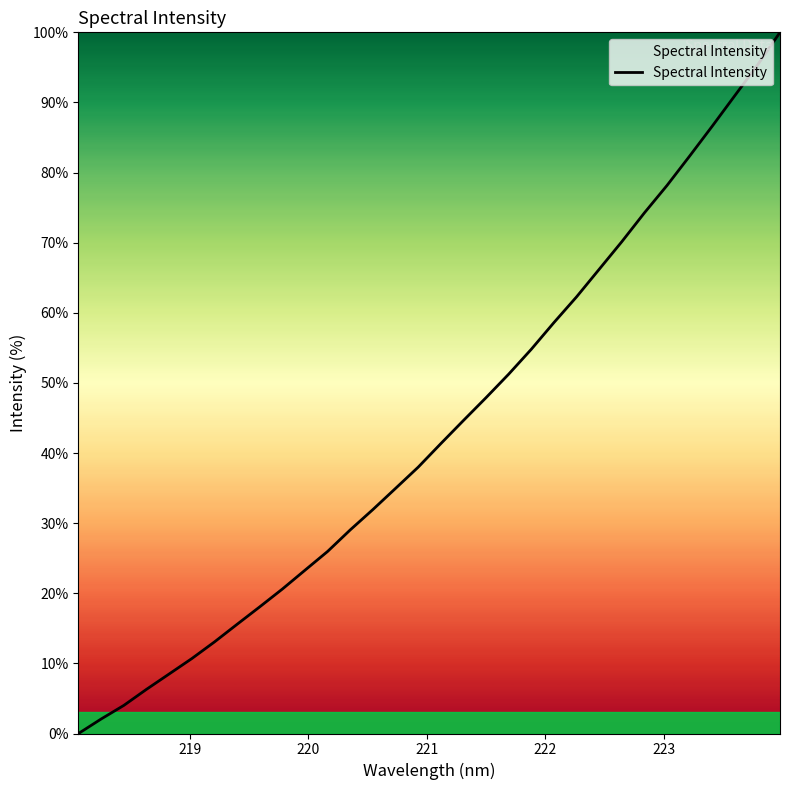

What is the difference between the maximum and minimum values?

100.0